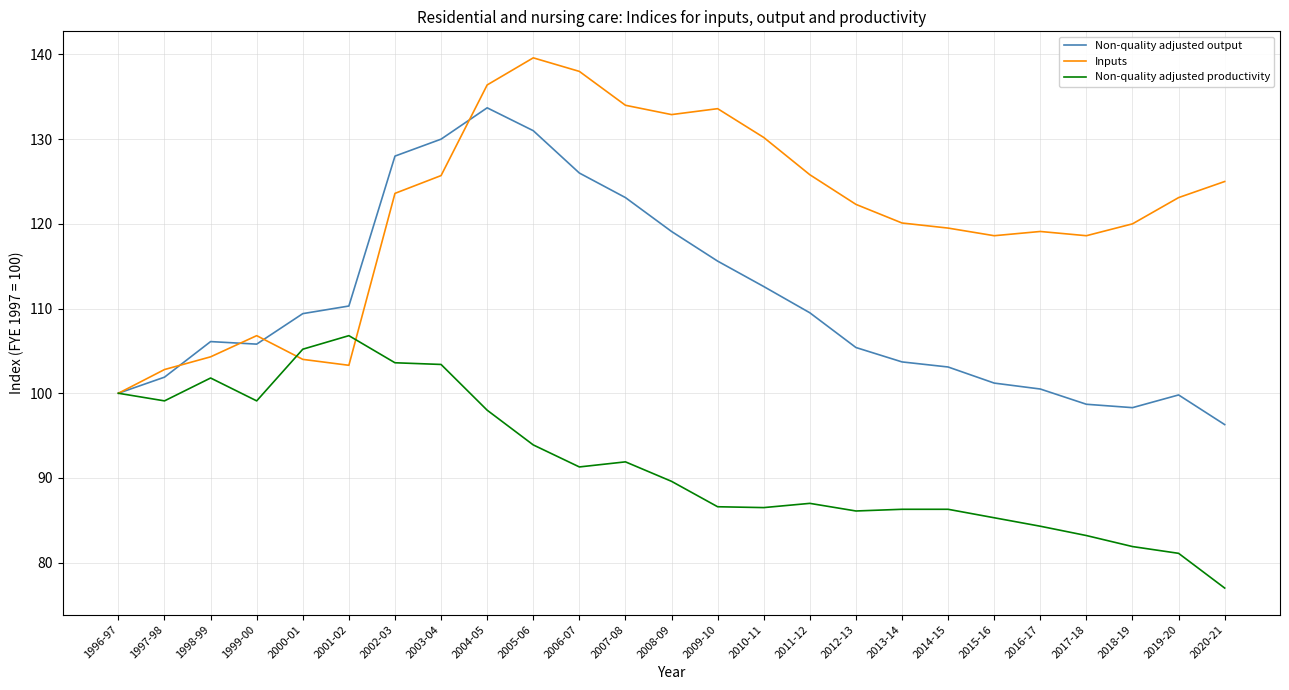

Which series changed the most between 2005-06 and 2007-08?

Non-quality adjusted output